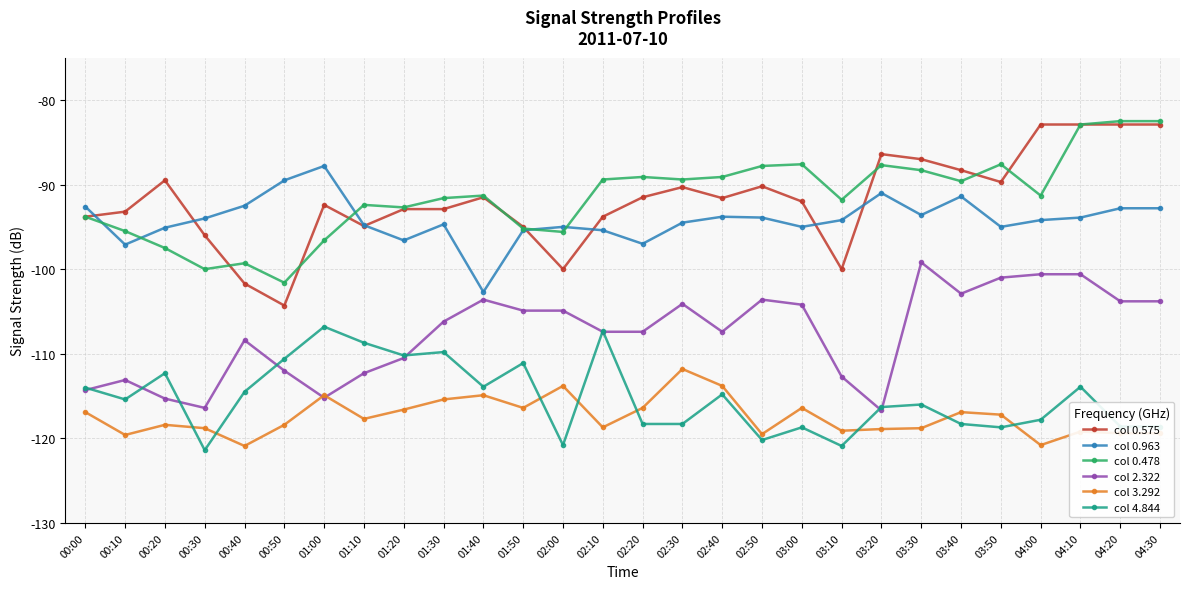

What is the minimum value shown in the chart?

-121.4